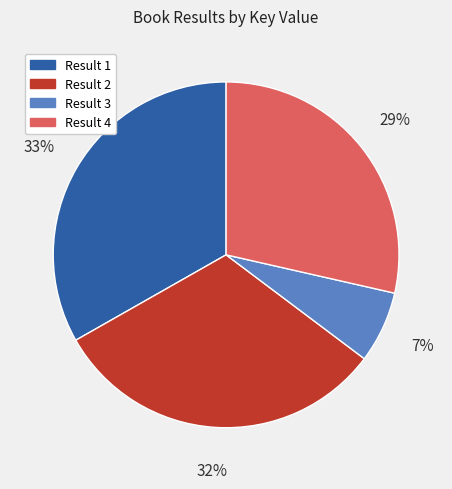

To the nearest percent, what is the average slice percentage?

25%